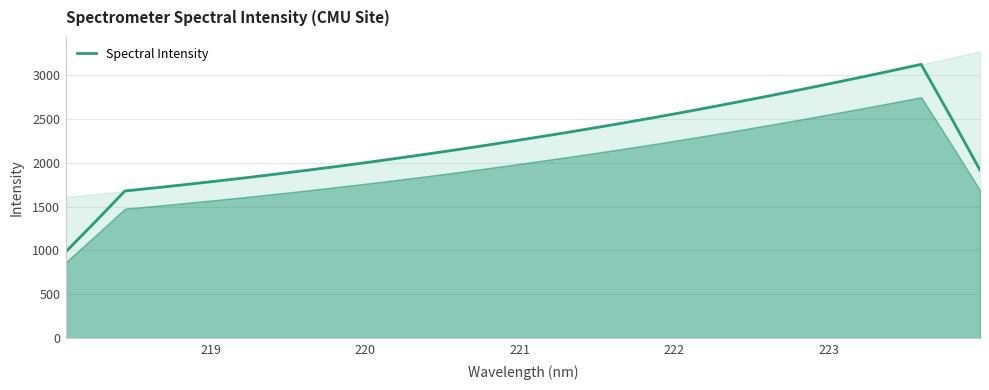

What is the lowest value of the Spectral Intensity series?

985.9